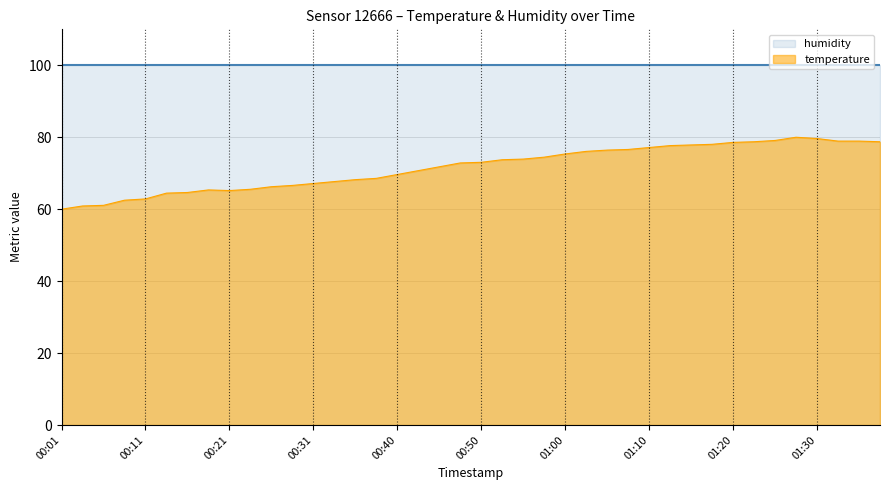

Reading right to left, what are all the values shown in this chart?

01:37=78.7	01:34=78.9	01:32=78.9	01:30=79.6	01:27=80.0	01:25=79.1	01:22=78.7	01:20=78.6	01:17=78.0	01:15=77.9	01:12=77.7	01:10=77.1	01:07=76.6	01:05=76.4	01:02=76.1	01:00=75.4	00:58=74.5	00:55=73.9	00:53=73.7	00:50=73.0	00:48=72.9	00:45=71.8	00:43=70.7	00:40=69.6	00:38=68.6	00:35=68.2	00:33=67.7	00:31=67.1	00:28=66.6	00:26=66.2	00:23=65.5	00:21=65.2	00:18=65.4	00:16=64.6	00:13=64.5	00:11=62.9	00:08=62.5	00:06=61.1	00:04=60.9	00:01=60.0